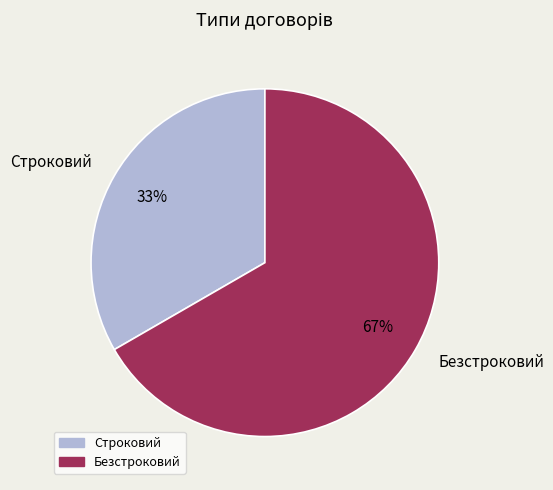

The Строковий slice represents 26% of the pie. True or false?

False